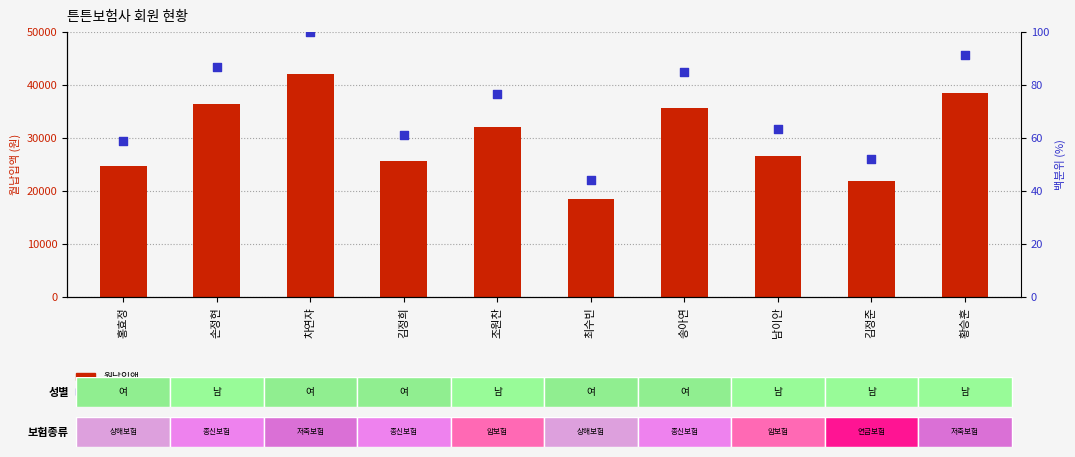

Is the value of percentile rank within the sample at 손정현 greater than the value of 월납입액 at 차연쟈?

No